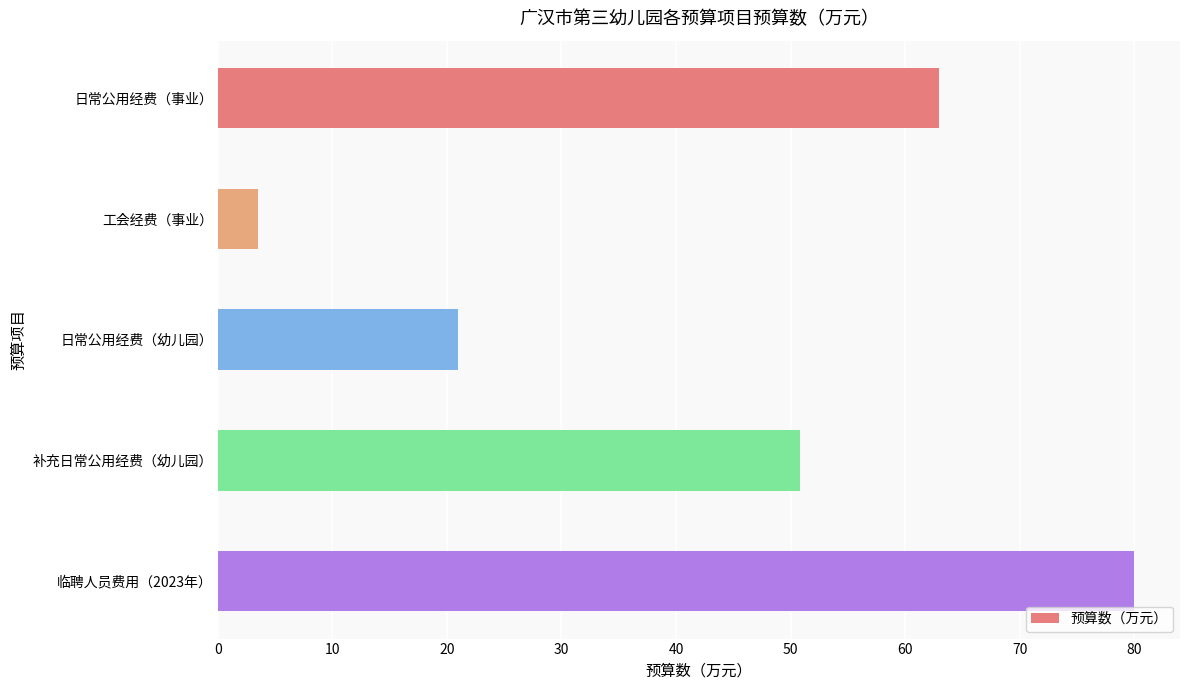

Does the chart contain any negative values?

No